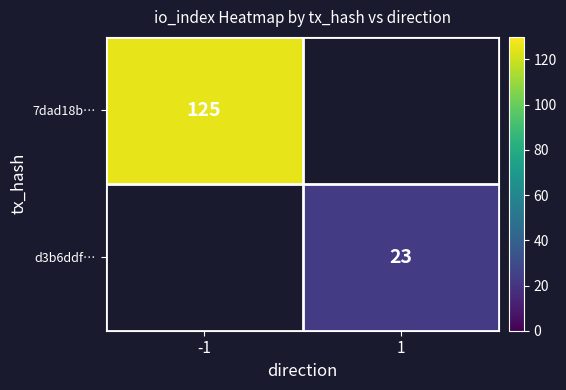

At which category does the chart reach its peak across all series?

-1